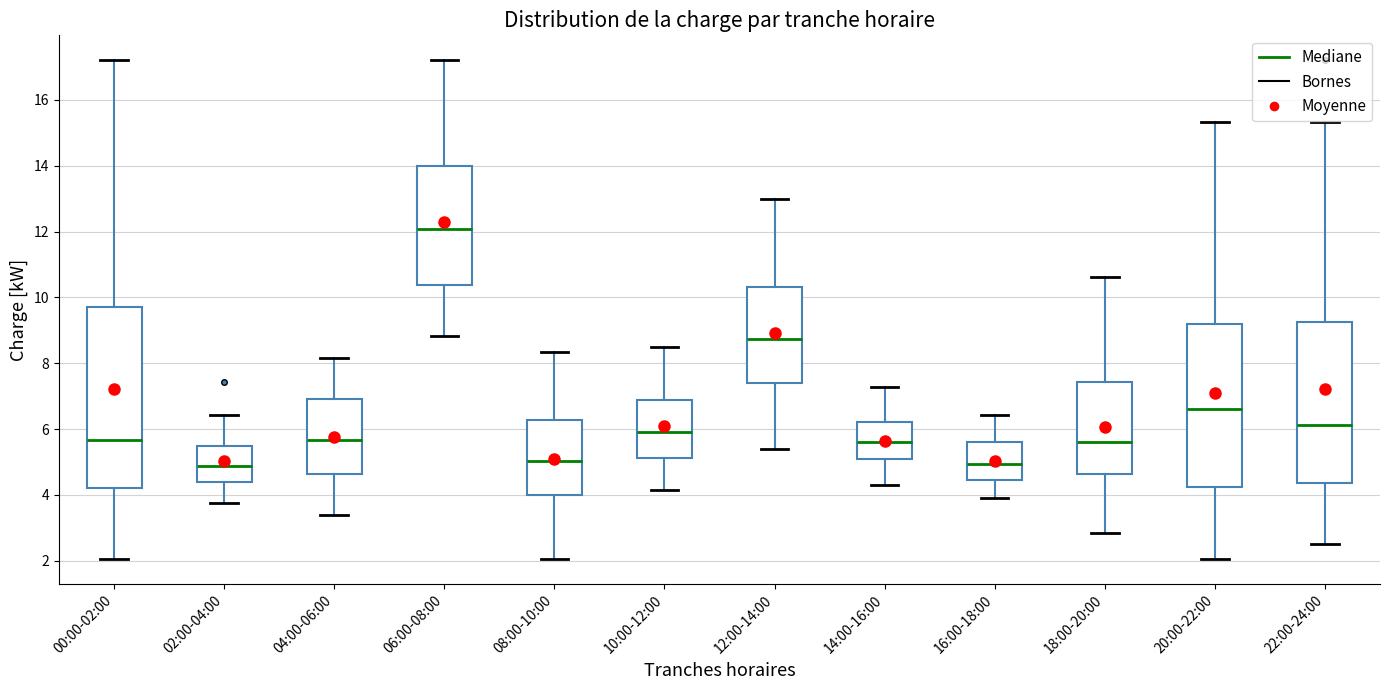

Reading left to right, read every box against the y-axis: the position of its median line, the range the box covers, and the ends of its whiskers. The values are not printed on the chart, so give them approximately, as read against the axis.

00:00-02:00: median 5.6, box 4.2 to 9.8, whiskers 2.0 to 17.2
02:00-04:00: median 4.8, box 4.4 to 5.4, whiskers 3.8 to 6.4
04:00-06:00: median 5.6, box 4.6 to 7.0, whiskers 3.4 to 8.2
06:00-08:00: median 12.0, box 10.4 to 14.0, whiskers 8.8 to 17.2
08:00-10:00: median 5.0, box 4.0 to 6.2, whiskers 2.0 to 8.4
10:00-12:00: median 6.0, box 5.2 to 6.8, whiskers 4.2 to 8.6
12:00-14:00: median 8.8, box 7.4 to 10.4, whiskers 5.4 to 13.0
14:00-16:00: median 5.6, box 5.2 to 6.2, whiskers 4.4 to 7.2
16:00-18:00: median 5.0, box 4.4 to 5.6, whiskers 4.0 to 6.4
18:00-20:00: median 5.6, box 4.6 to 7.4, whiskers 2.8 to 10.6
20:00-22:00: median 6.6, box 4.2 to 9.2, whiskers 2.0 to 15.4
22:00-24:00: median 6.2, box 4.4 to 9.2, whiskers 2.6 to 15.4